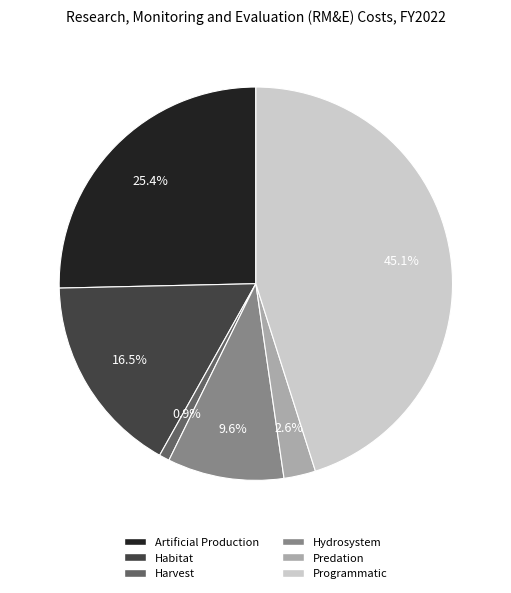

What percentage is the Predation slice, to the nearest percent?

3%